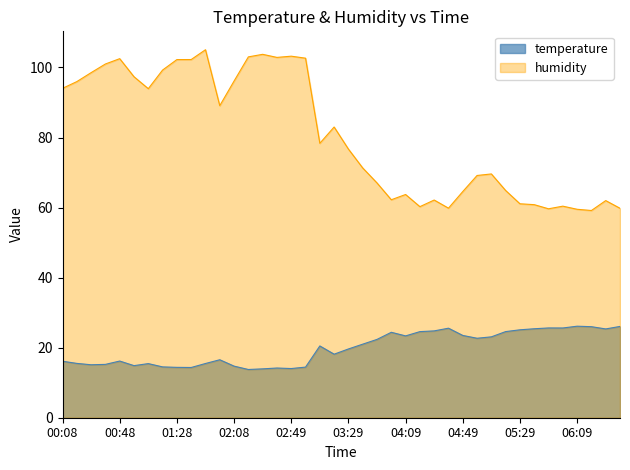

At which category is the sum across all series the highest?

01:48